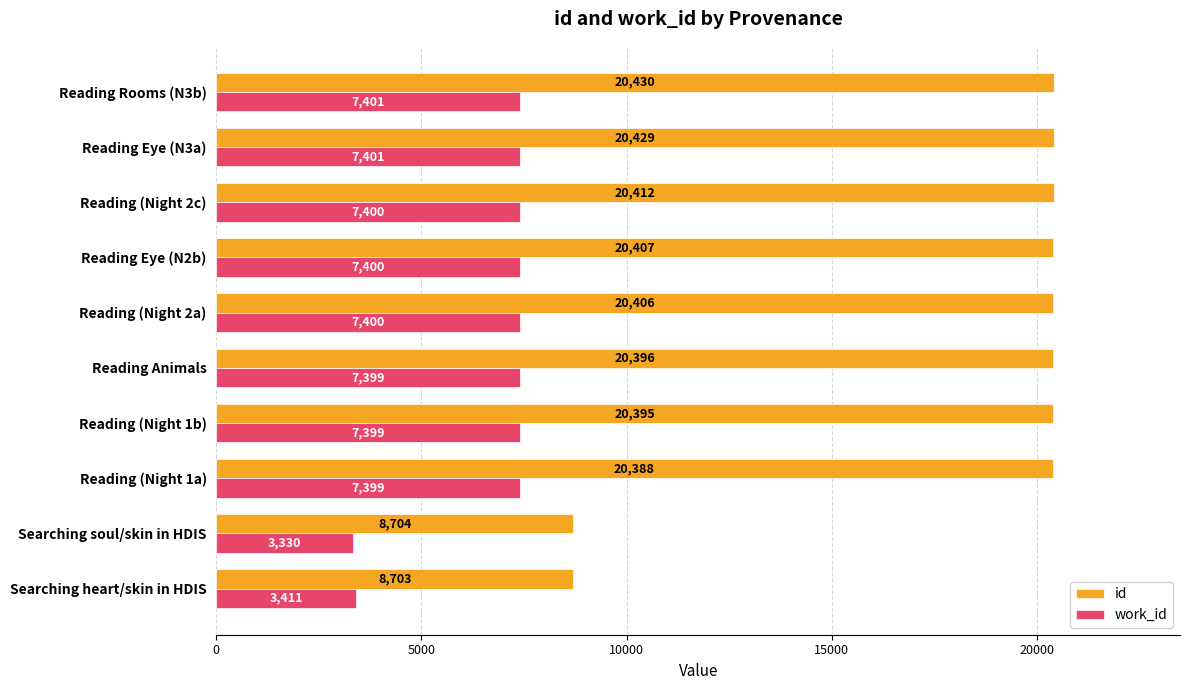

At which label is id closest to 14566?

Reading (Night 1a)